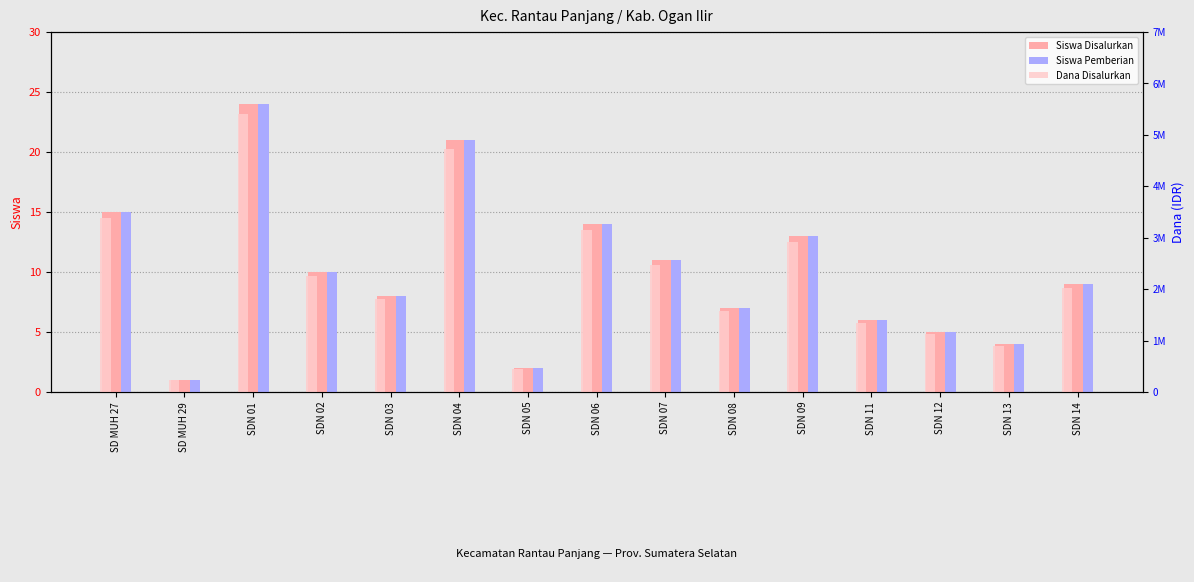

Reading left to right, extract all data points from this chart.

Siswa Disalurkan: 15	1	24	10	8	21	2	14	11	7	13	6	5	4	9
Siswa Pemberian: 15	1	24	10	8	21	2	14	11	7	13	6	5	4	9
Dana Disalurkan: 3375000	225000	5400000	2250000	1800000	4725000	450000	3150000	2475000	1575000	2925000	1350000	1125000	900000	2025000